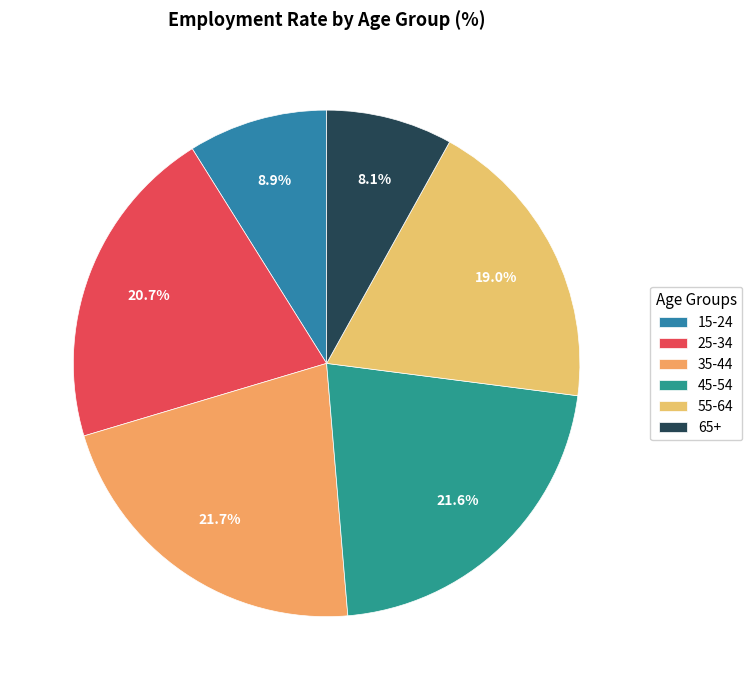

What percentage is the 25-34 slice, to the nearest percent?

21%